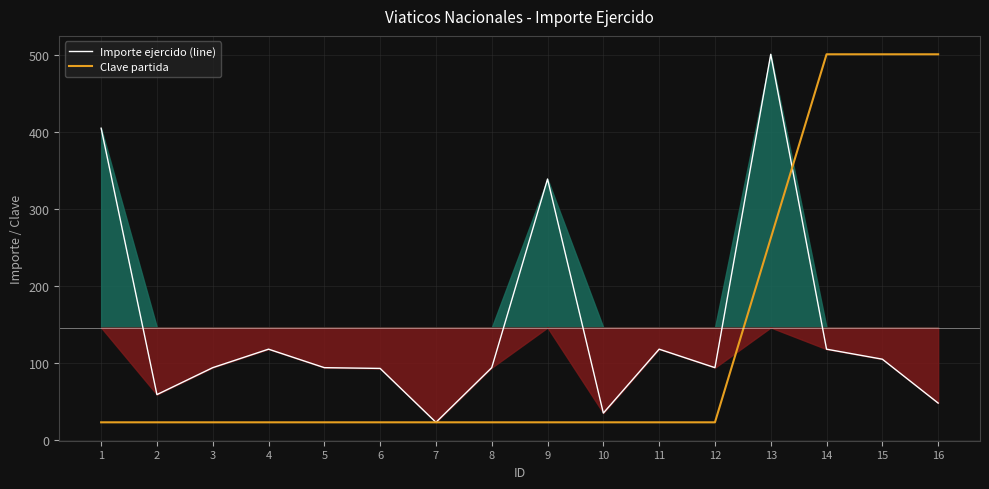

What is the value of the Importe ejercido (line) point at the 9th from the left?

339